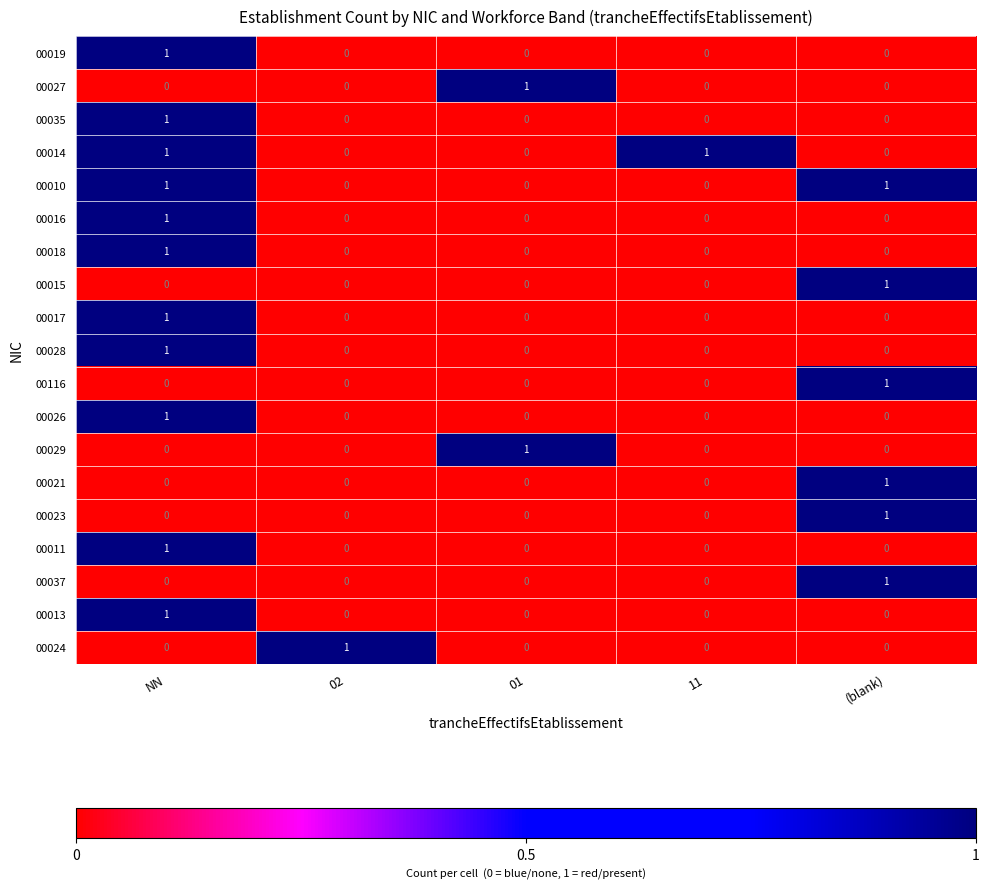

True or false: 00023 has a value of 1 at 11.

False